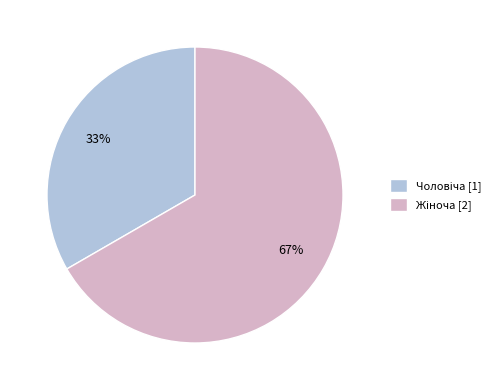

Is there any slice that represents more than half of the pie?

Yes